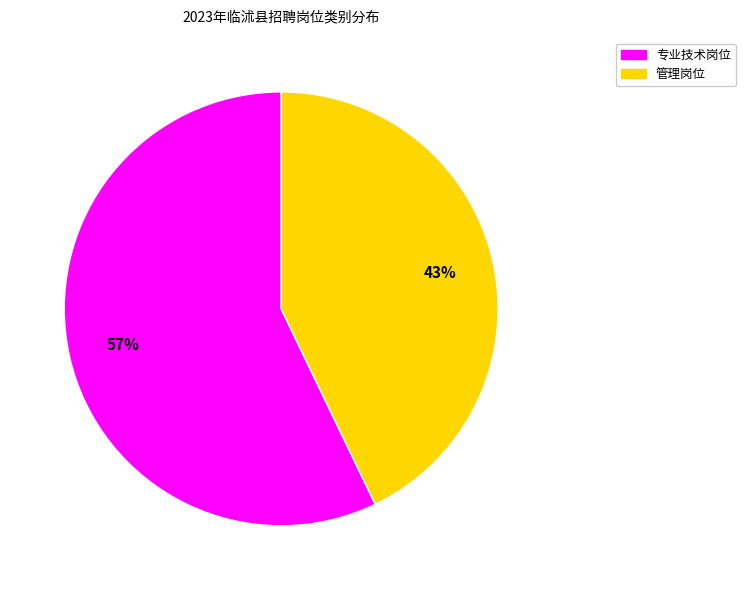

Does any single category account for the majority?

Yes